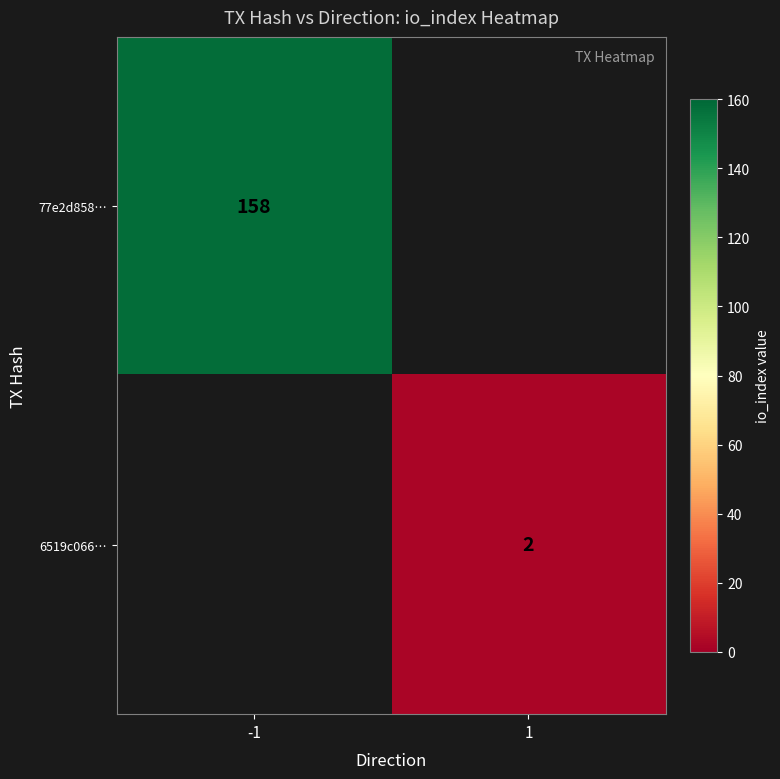

The 6519c066… series shows 0 at 1. True or false?

False